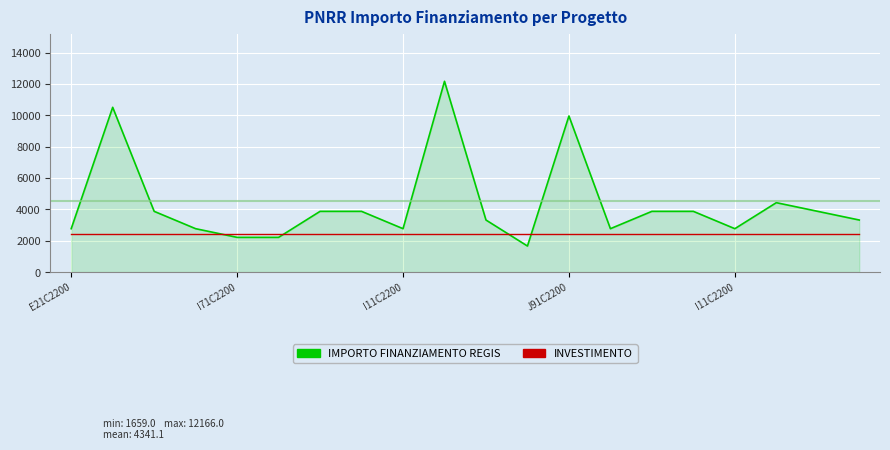

What is the greatest value displayed?

12166